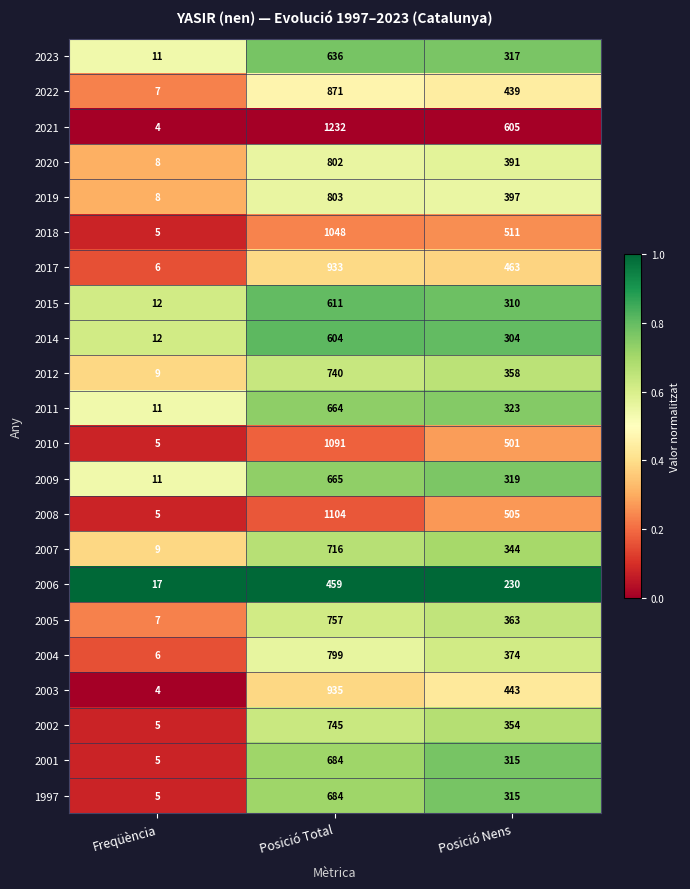

Which series changed the most between Posició Total and Posició Nens?

2021